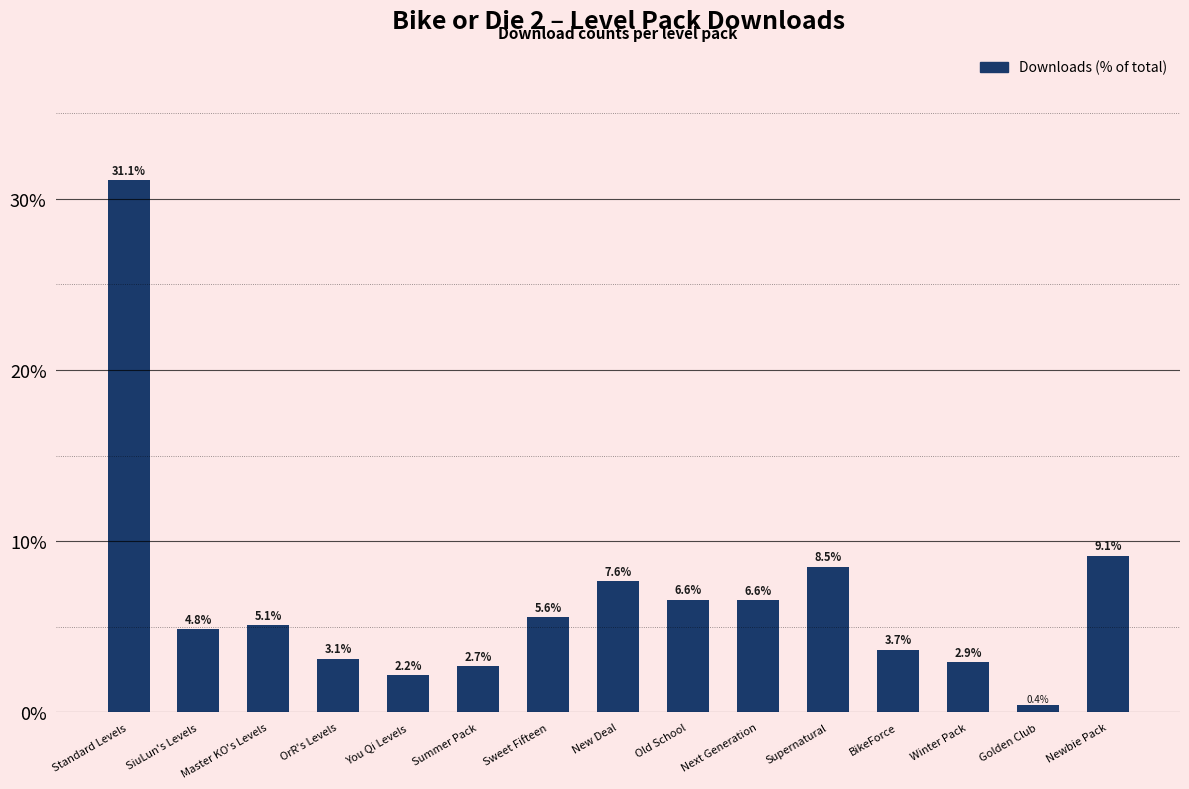

The value at Standard Levels is 9.1. True or false?

False